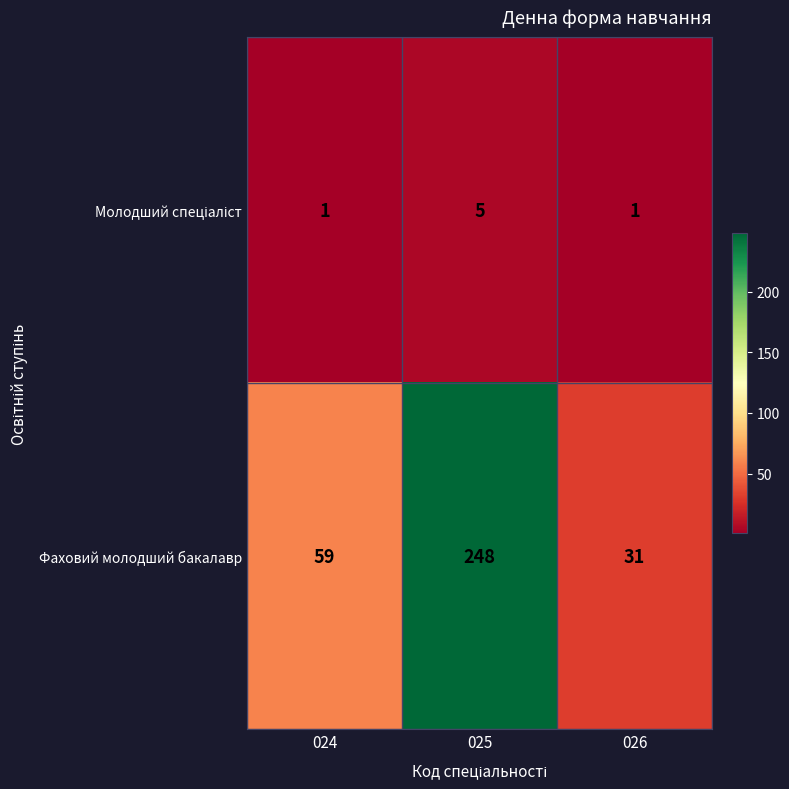

What is the difference between the Фаховий молодший бакалавр values at 025 and 024?

189